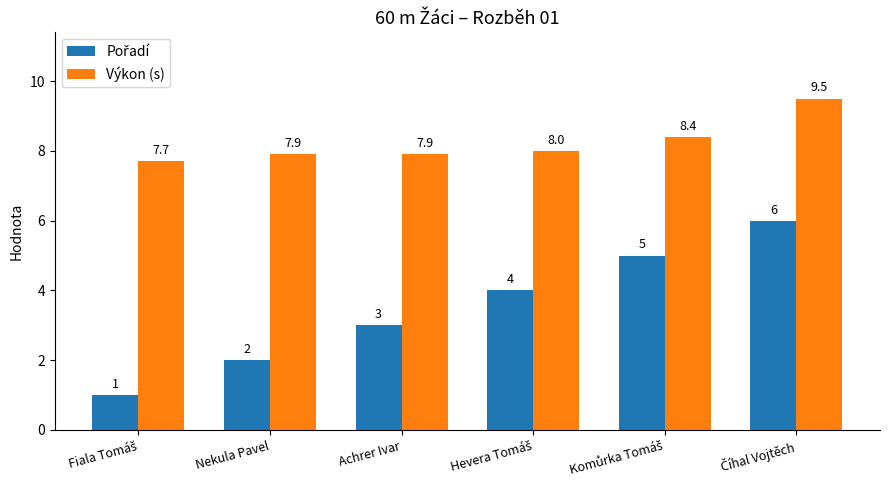

What is the maximum value for Výkon (s)?

9.5